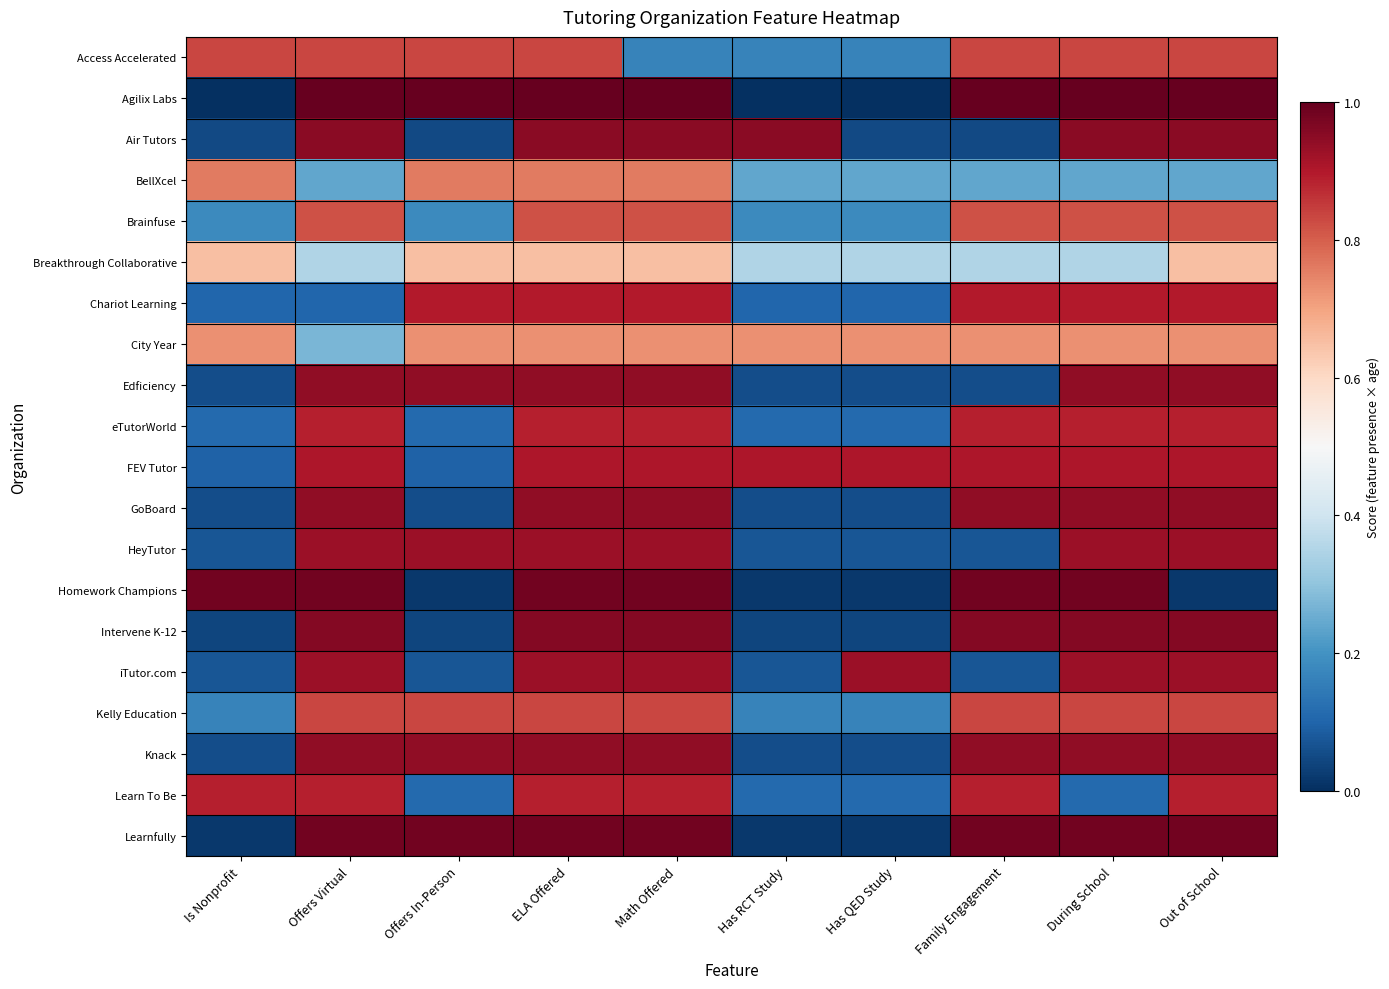

At how many categories does at least one series exceed 0?

10